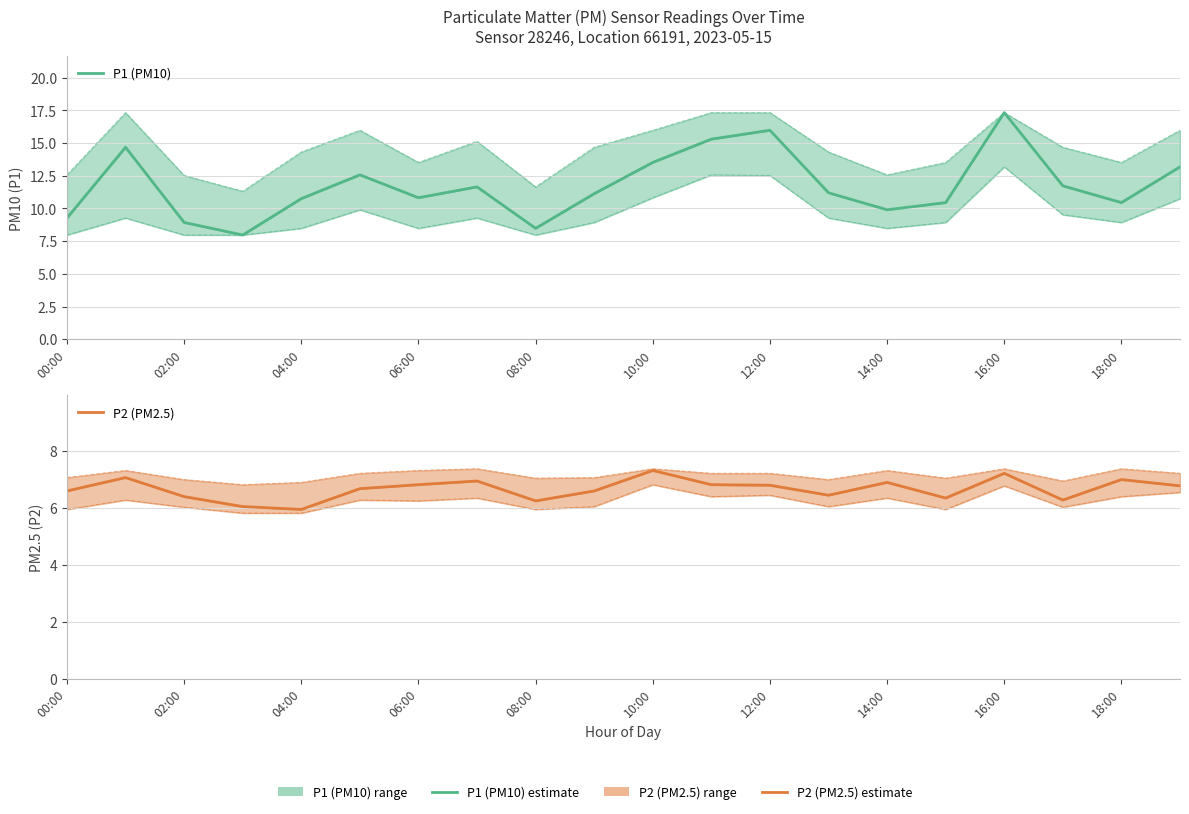

What is the value of the P1 (PM10) point at the 7th from the left?

10.8